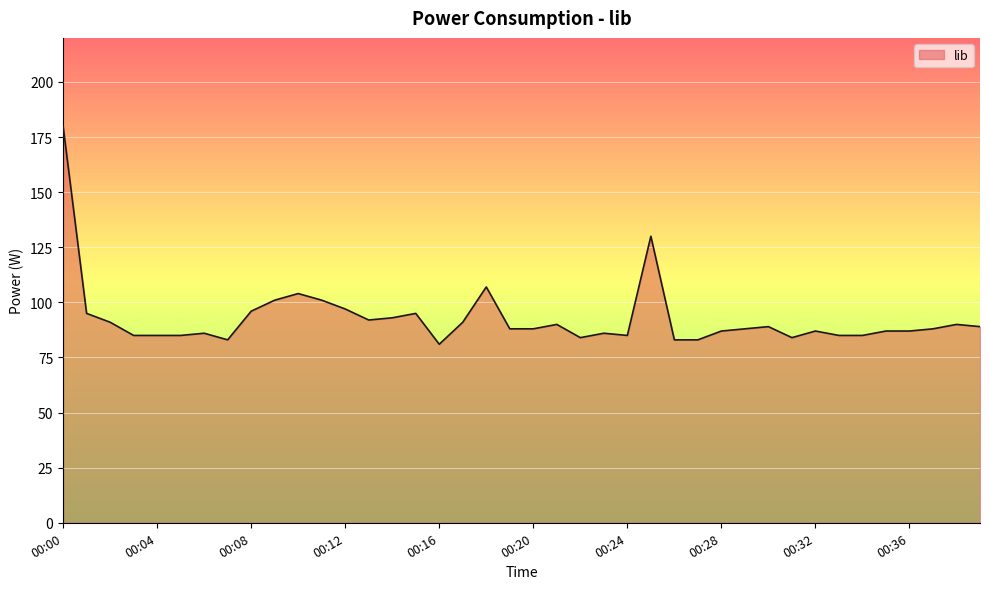

What is the difference between the maximum and minimum values?

99